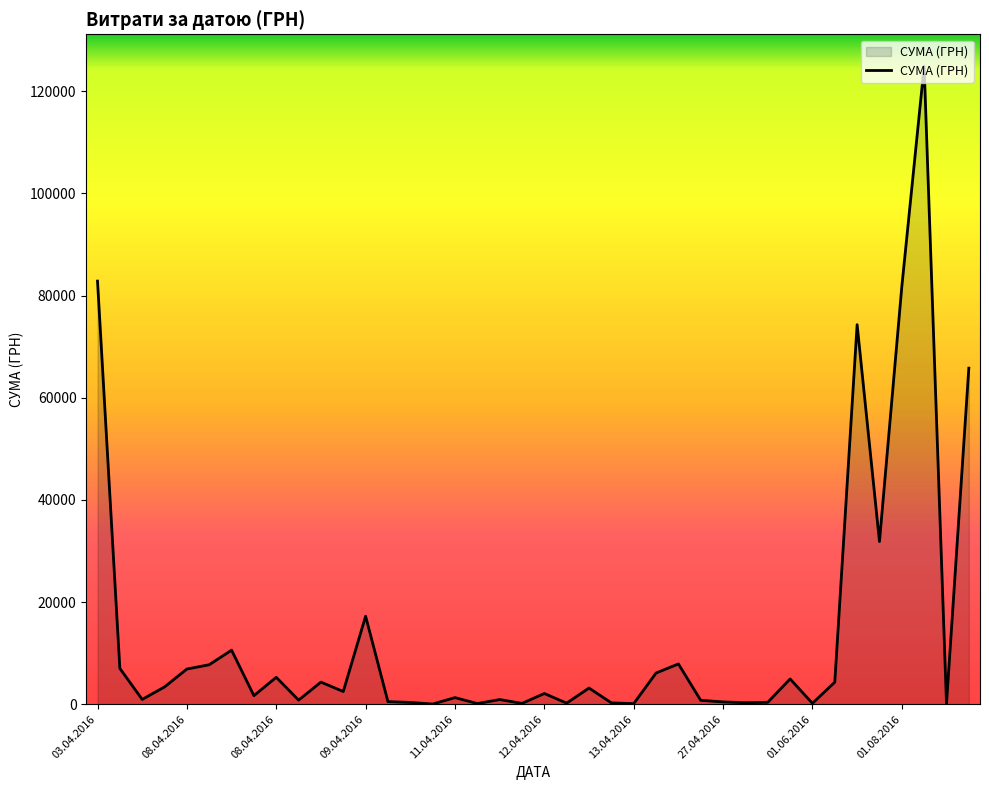

What is the greatest value displayed?

124904.8